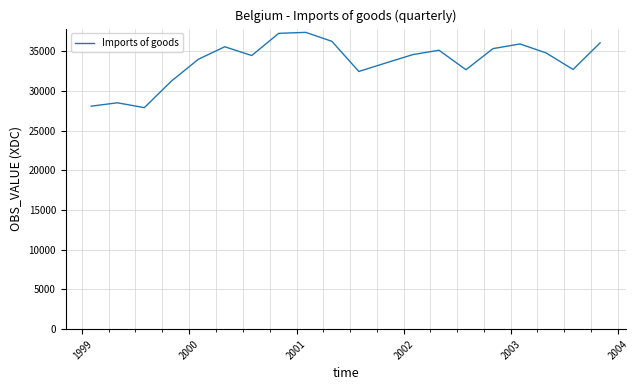

What is the smallest value displayed?

27883.9